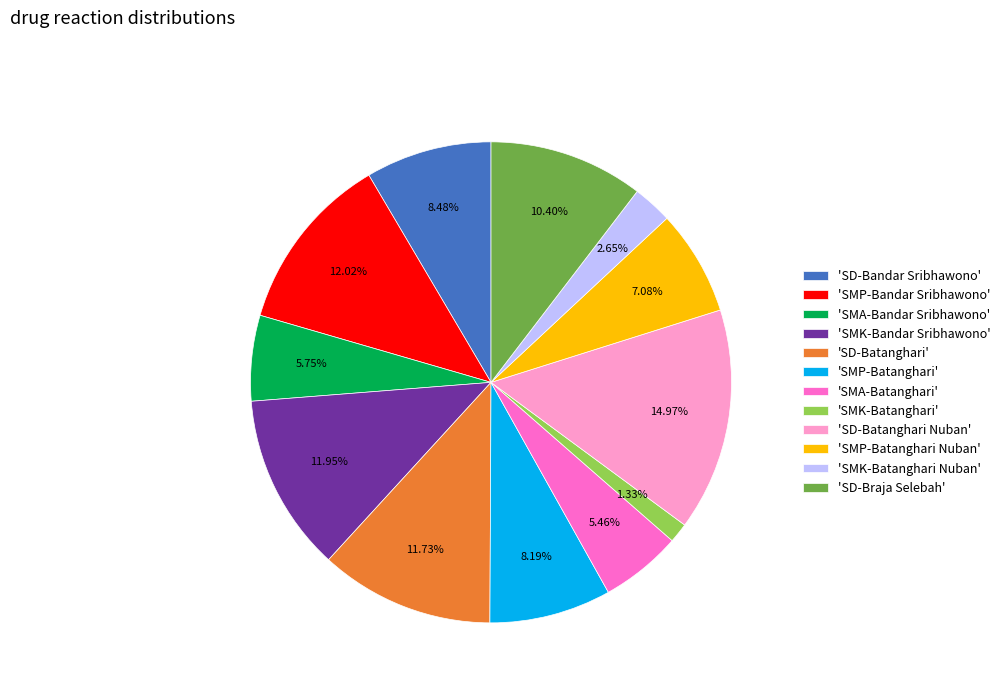

Is there a majority slice in this chart?

No